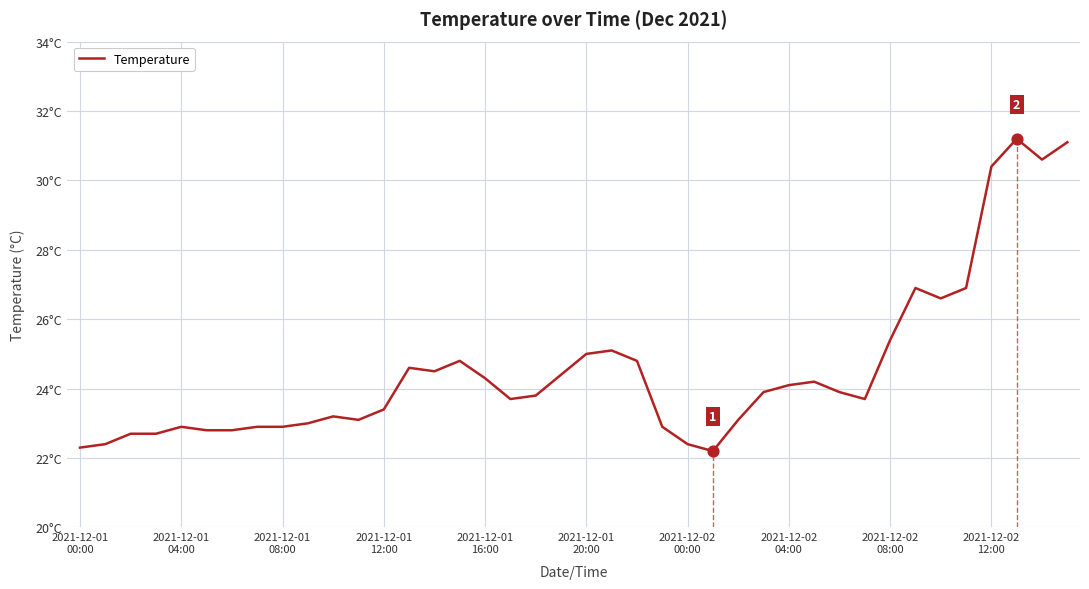

Does the chart have visible grid lines?

Yes